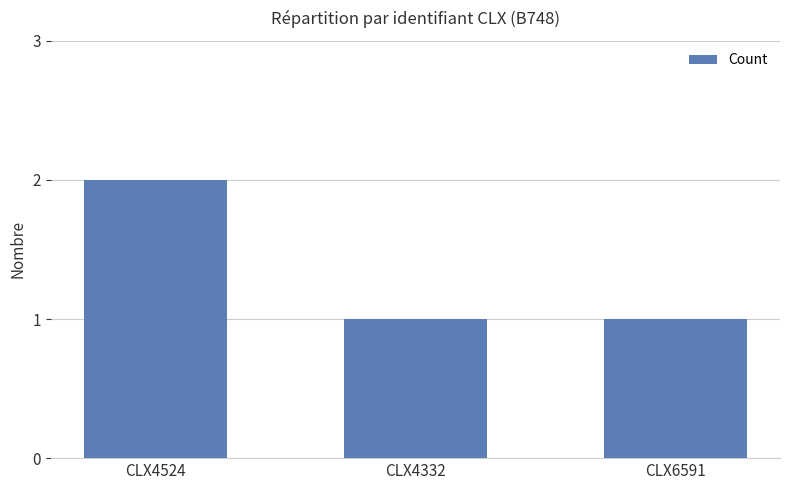

Are the bars grouped side by side (vs. stacked)?

No